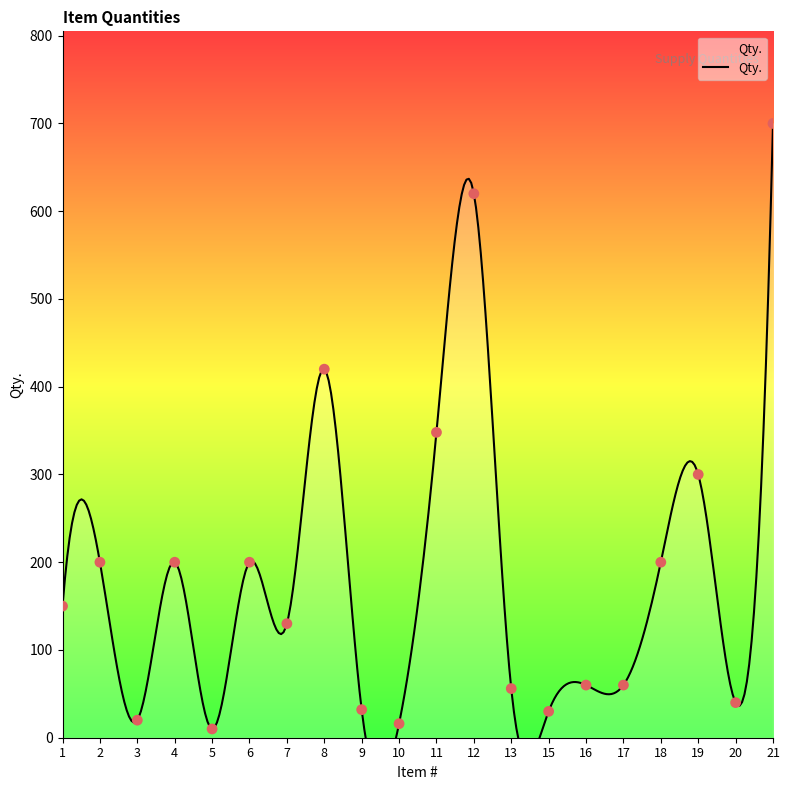

Between 10 and 3, which is larger?

3